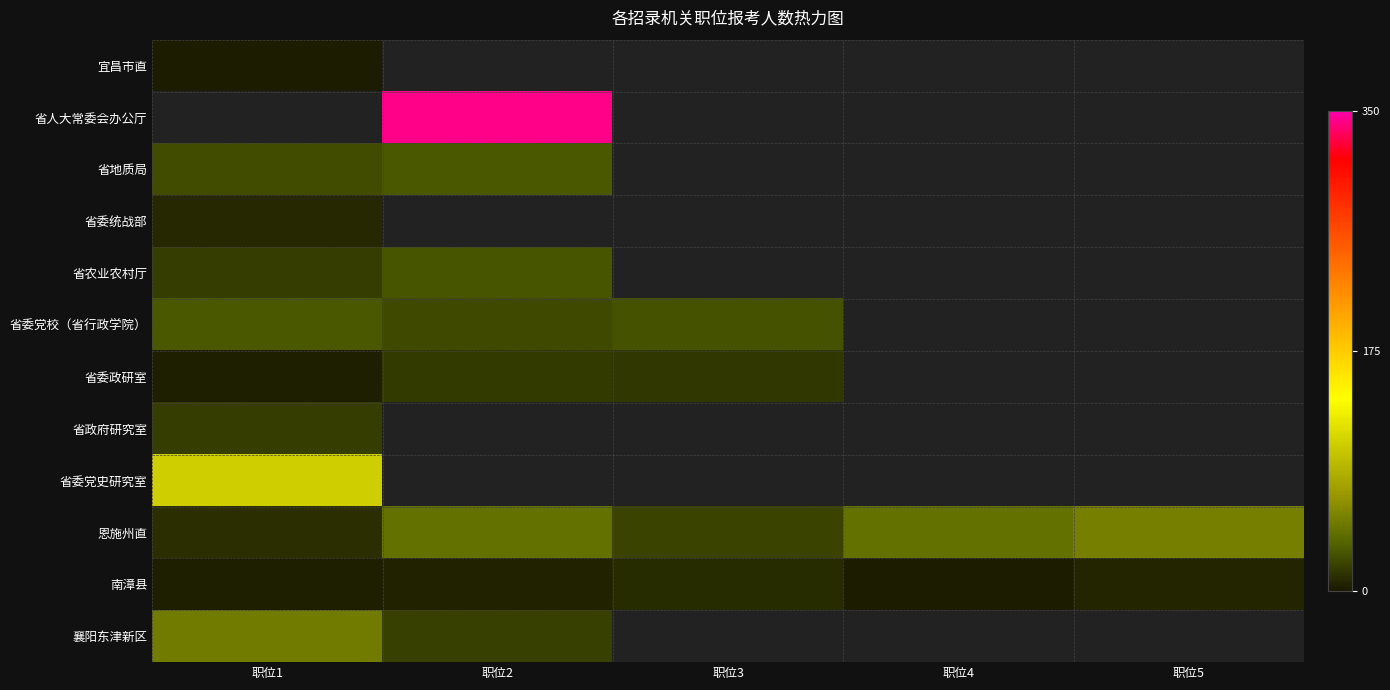

Read the 南漳县 value at 职位4.

2.0